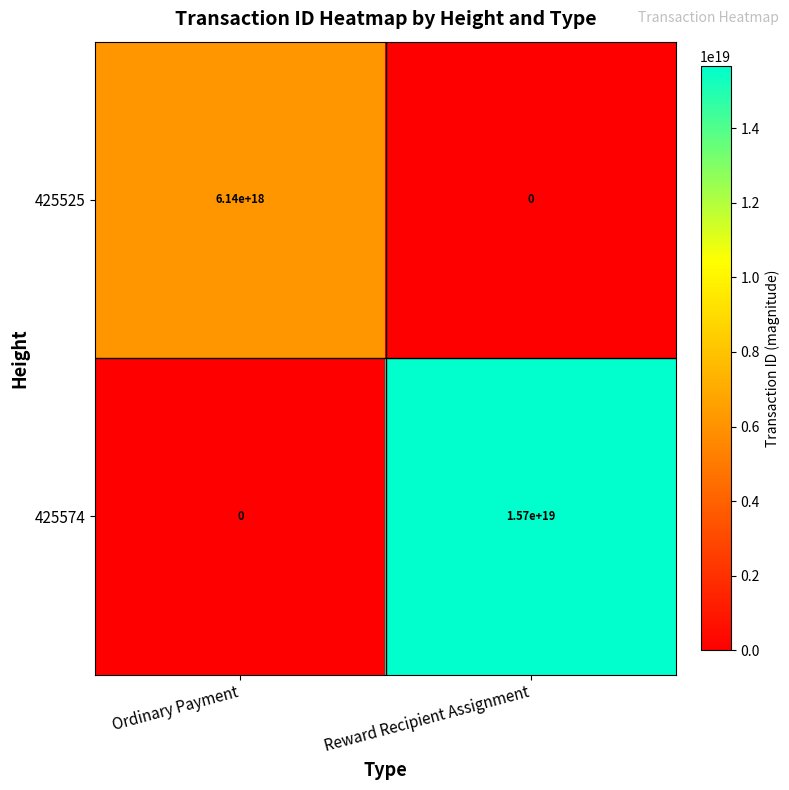

At which label does 425574 reach its peak?

Reward Recipient Assignment